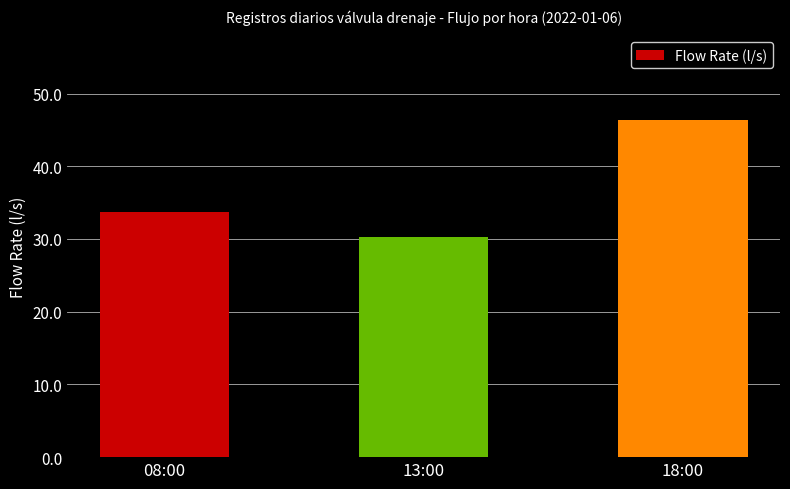

What is the ratio of the value at 18:00 to the value at 08:00?

1.4